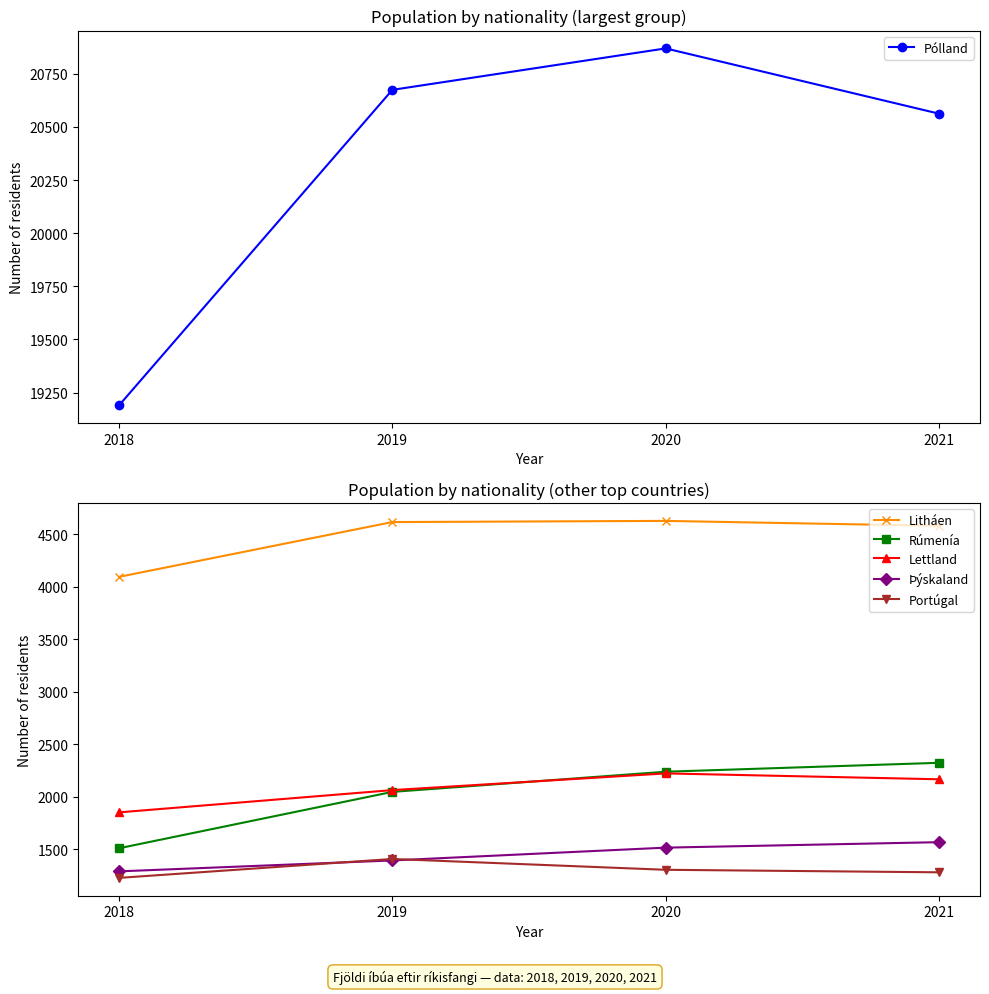

True or false: Lettland and Pólland intersect in this chart.

False